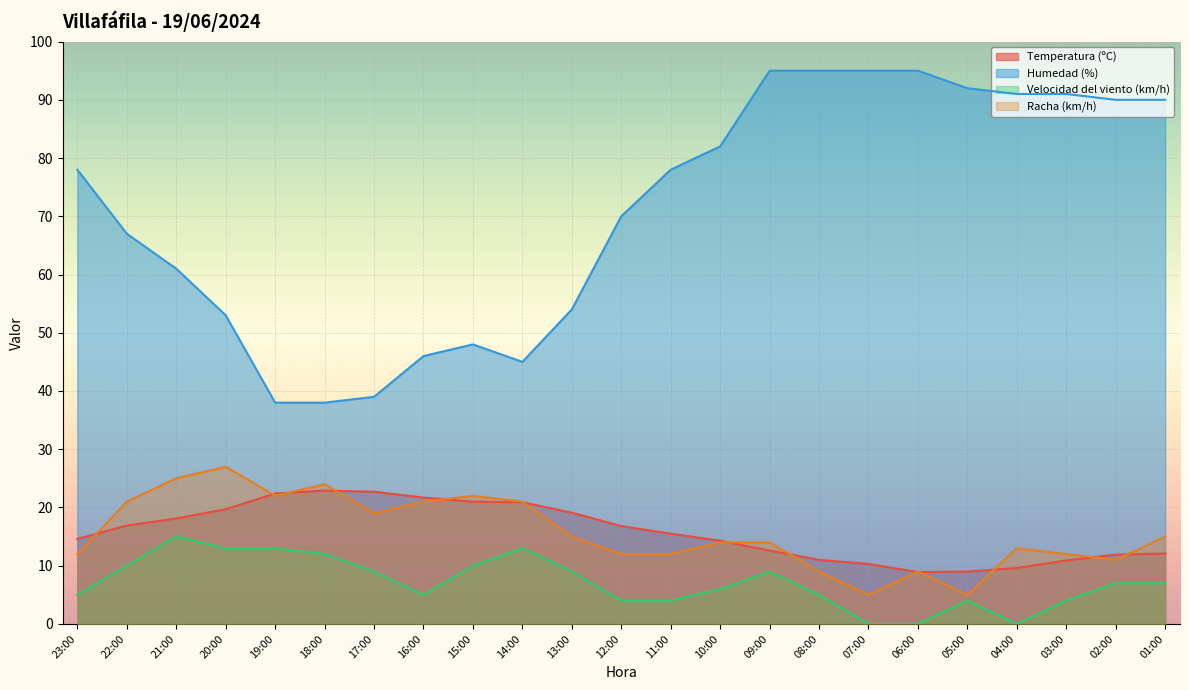

What is the total value across all series at 17:00?

89.7